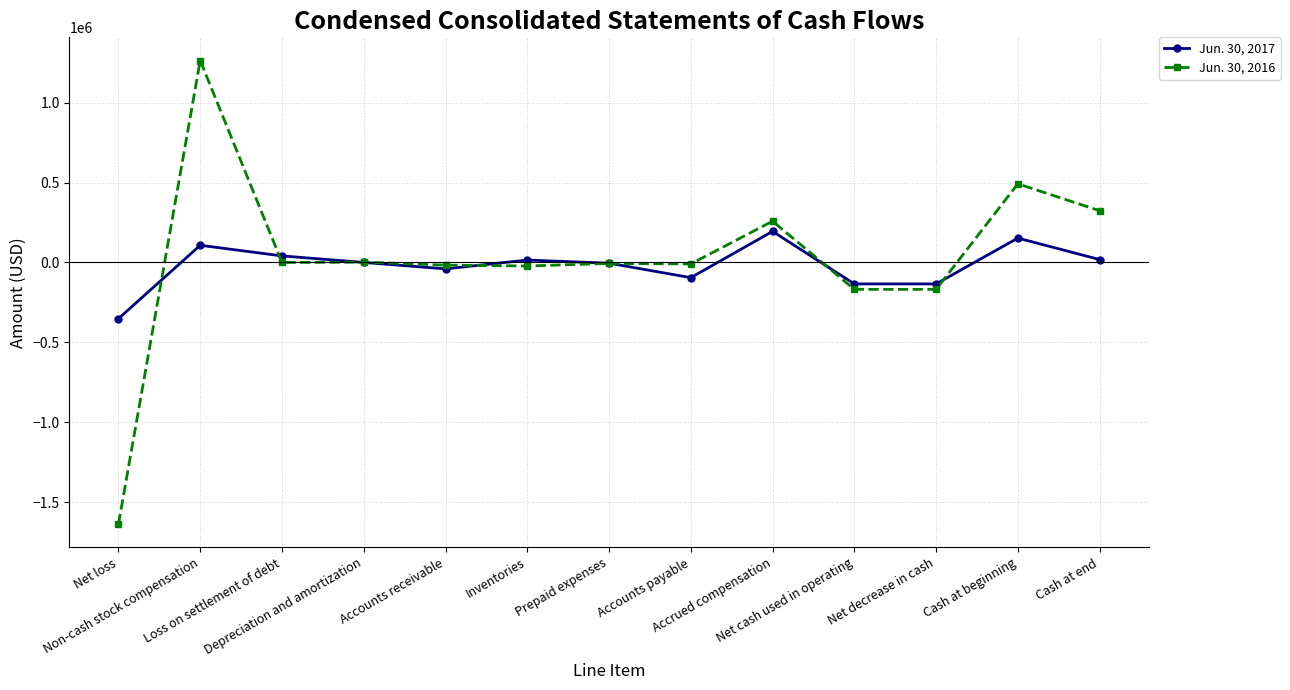

How many values in the Jun. 30, 2016 series exceed -6250?

6